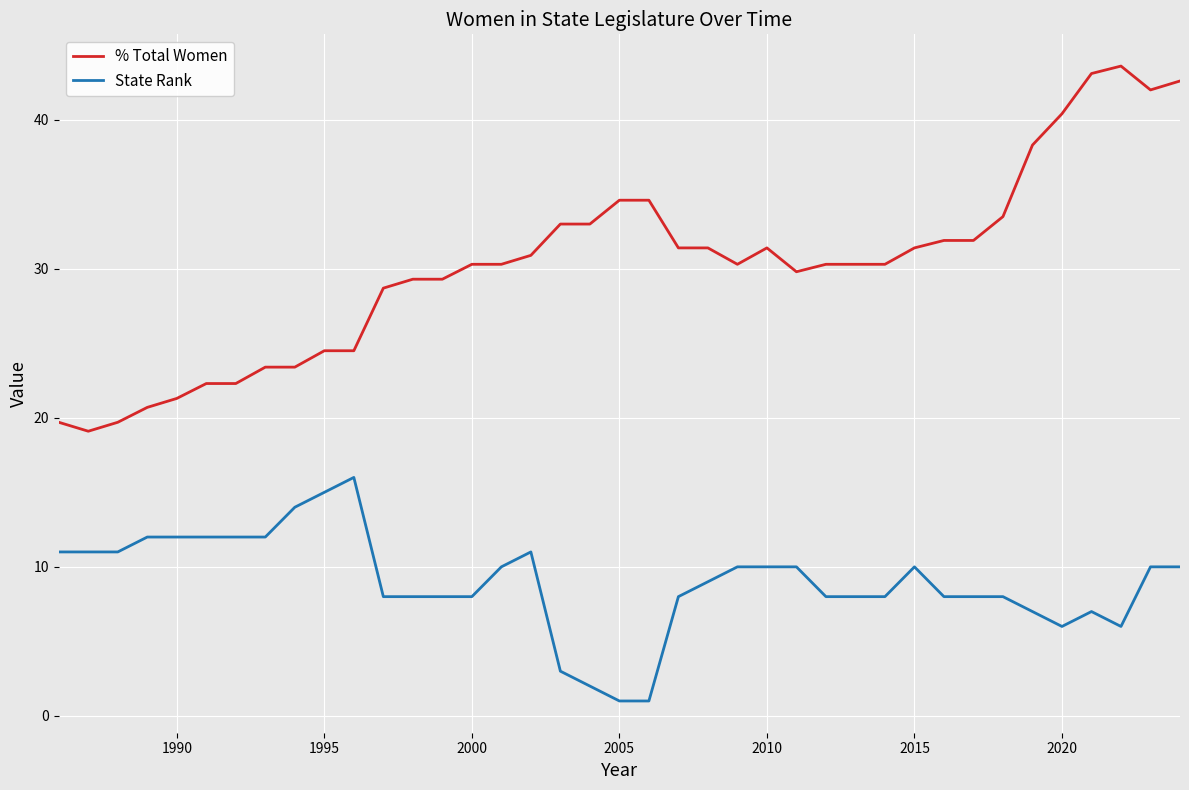

True or false: State Rank and % Total Women cross at least once.

False